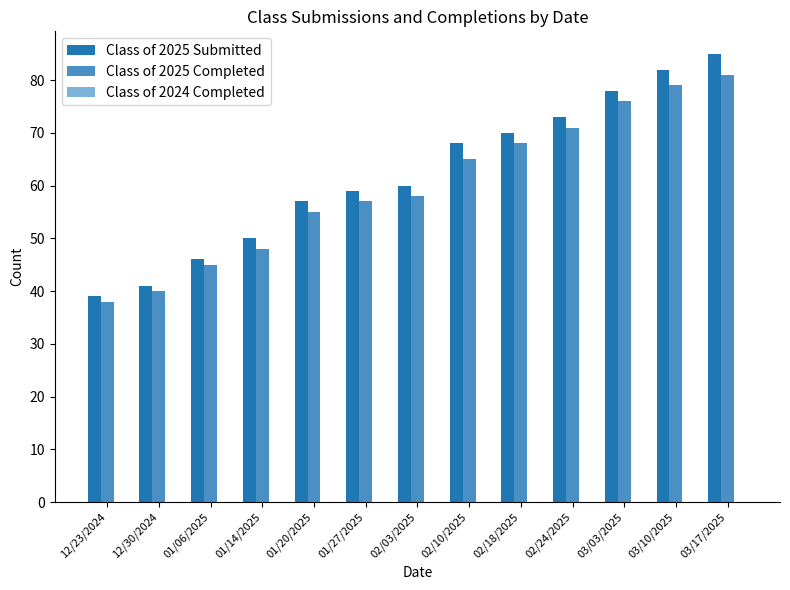

At which category is the sum across all series the highest?

03/17/2025